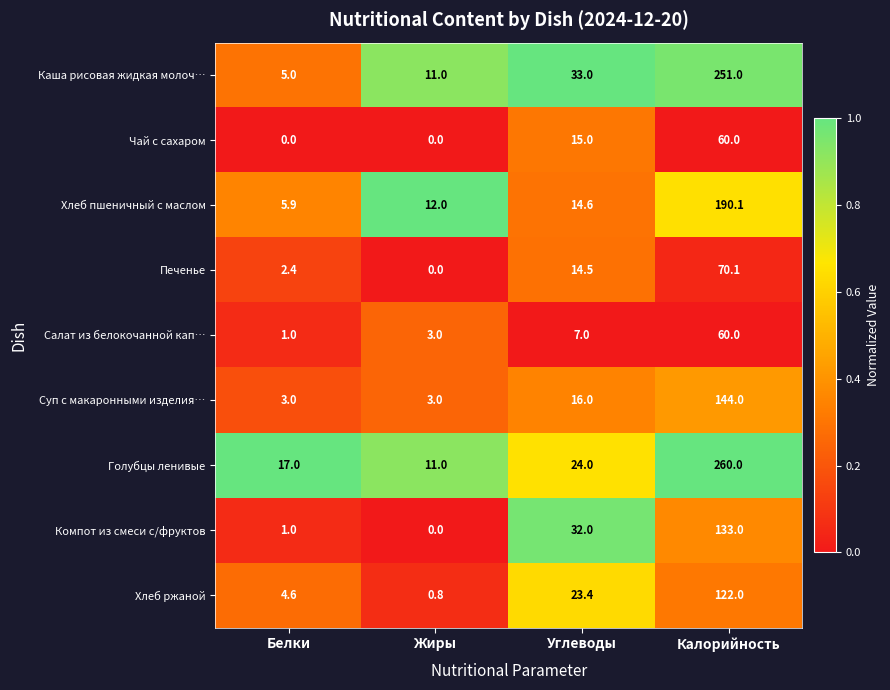

Which category has the highest value across all series?

Калорийность